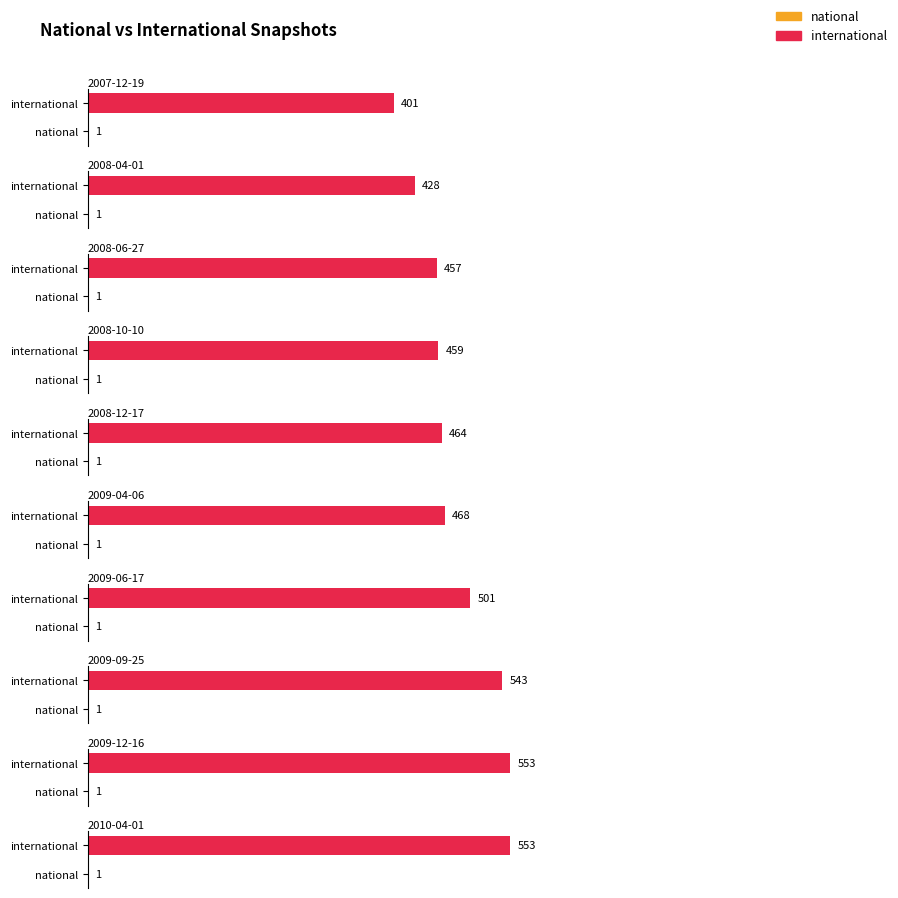

What is the label of the 1st bar from the left?

2007-12-19